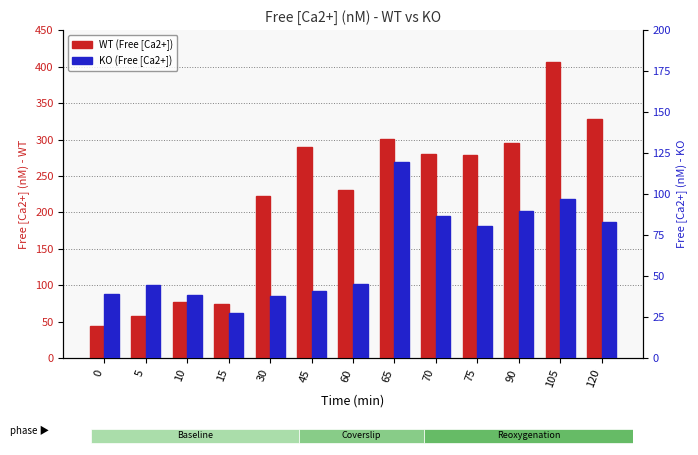

Which series has the largest total across all categories?

WT (Free [Ca2+])